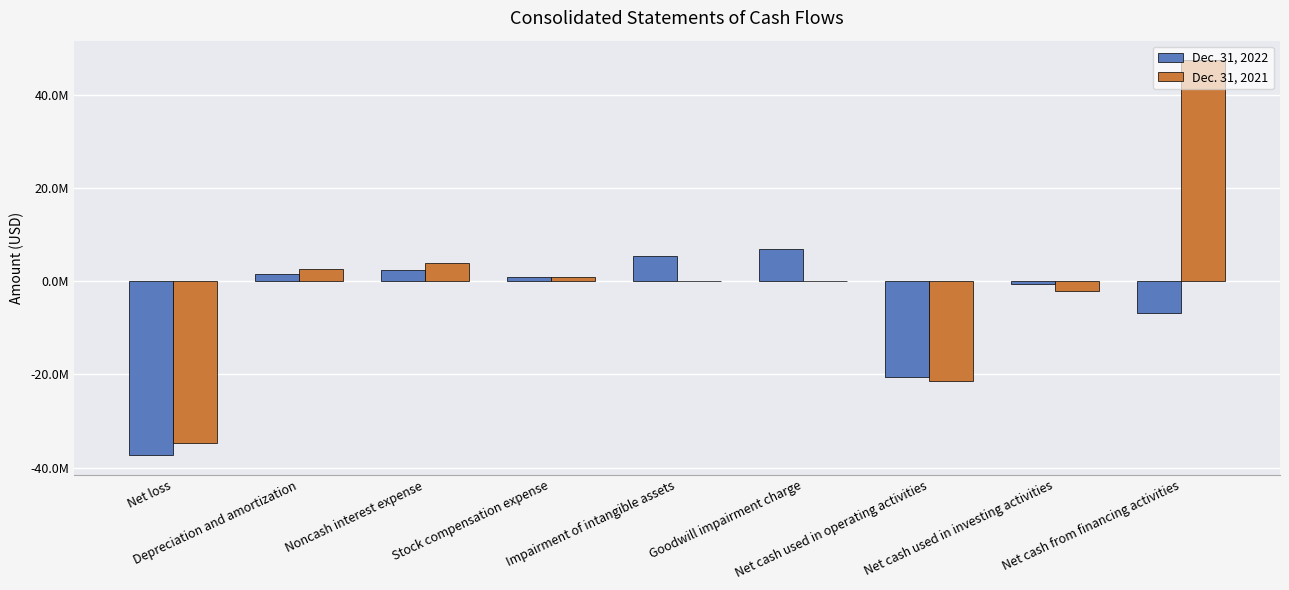

What is the label of the 2nd bar from the right?

Net cash used in investing activities